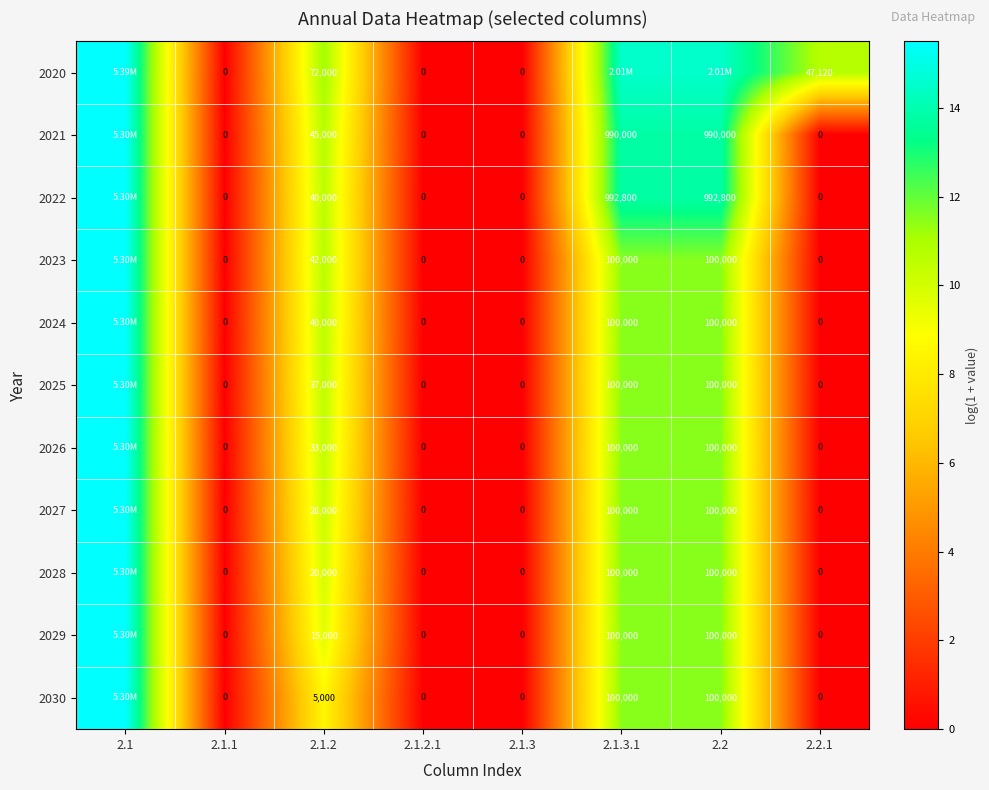

Is the value of 2021 at 2.1.3 greater than the value of 2026 at 2.2?

No